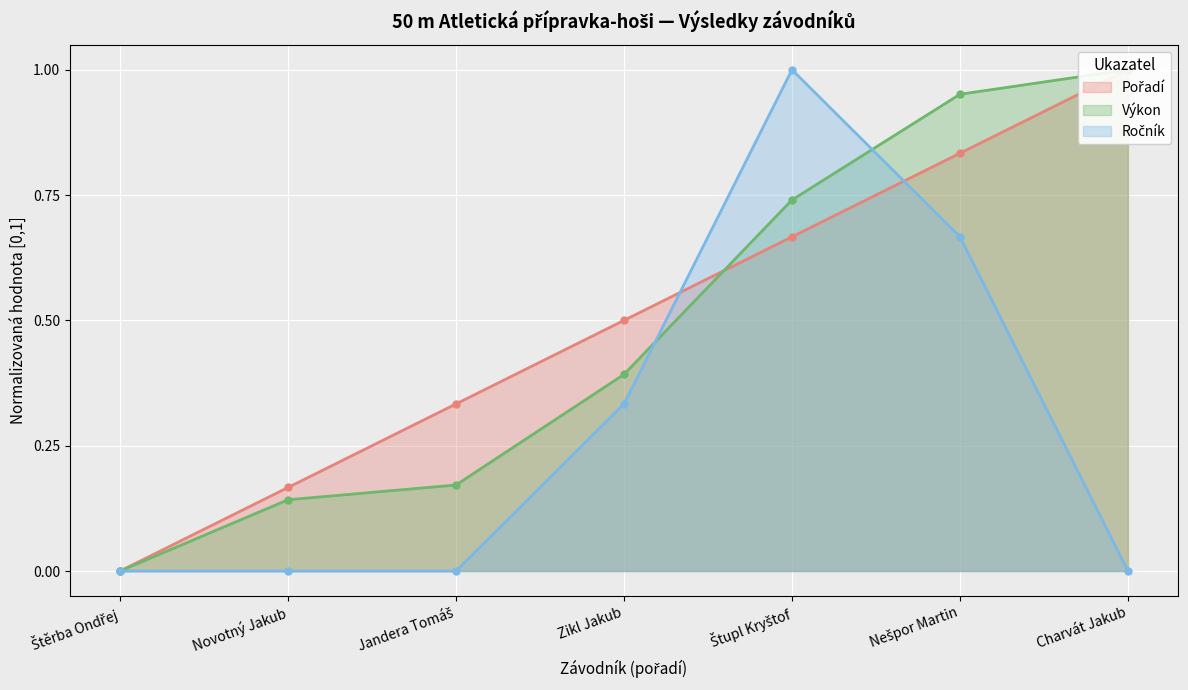

Reading left to right, extract all data points from this chart.

Pořadí: Štěrba Ondřej=0.0	Novotný Jakub=0.2	Jandera Tomáš=0.3	Zikl Jakub=0.5	Štupl Kryštof=0.7	Nešpor Martin=0.8	Charvát Jakub=1.0
Výkon: Štěrba Ondřej=0.0	Novotný Jakub=0.1	Jandera Tomáš=0.2	Zikl Jakub=0.4	Štupl Kryštof=0.7	Nešpor Martin=1.0	Charvát Jakub=1.0
Ročník: Štěrba Ondřej=0.0	Novotný Jakub=0.0	Jandera Tomáš=0.0	Zikl Jakub=0.3	Štupl Kryštof=1.0	Nešpor Martin=0.7	Charvát Jakub=0.0